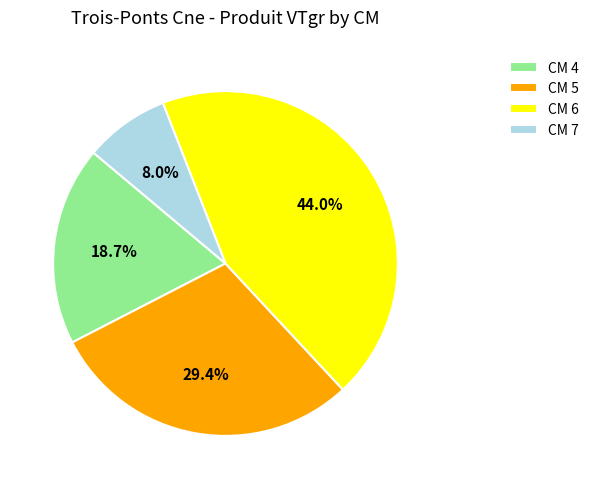

Combined, do CM 5 and CM 6 account for over 50%?

Yes